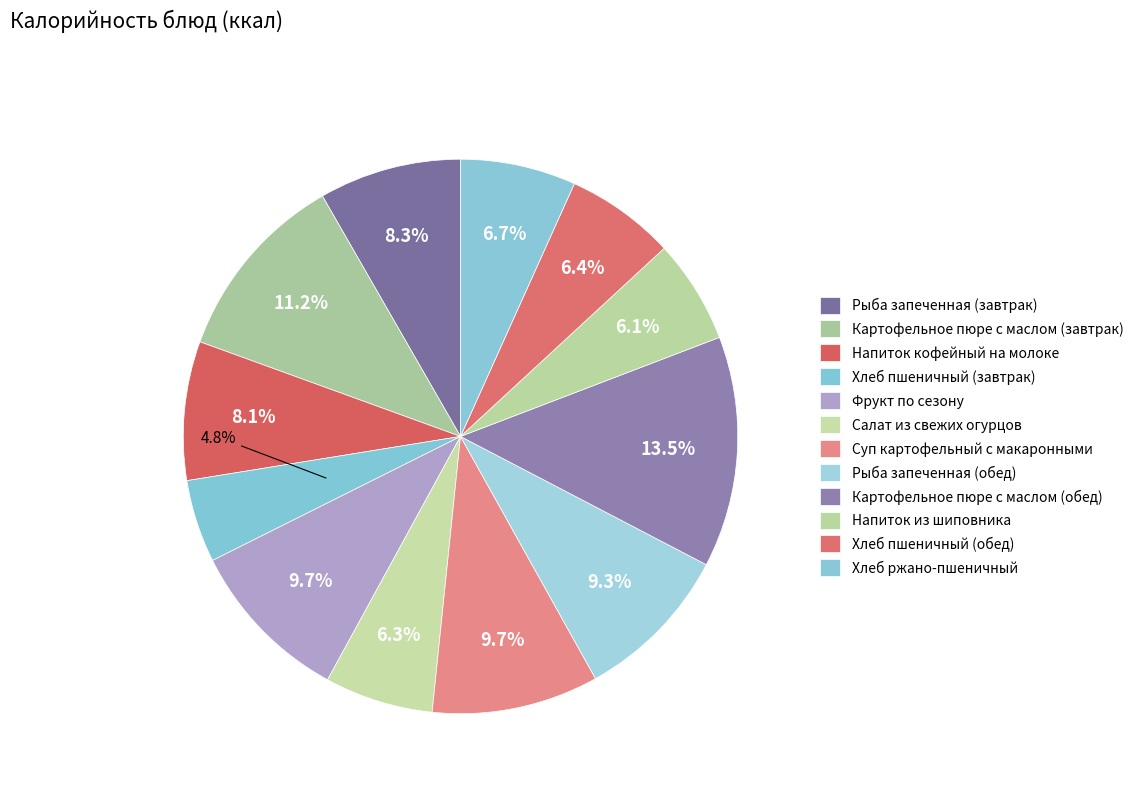

Combined, what portion of the pie is Суп картофельный с макаронными and Картофельное пюре с маслом (завтрак)?

20.9%